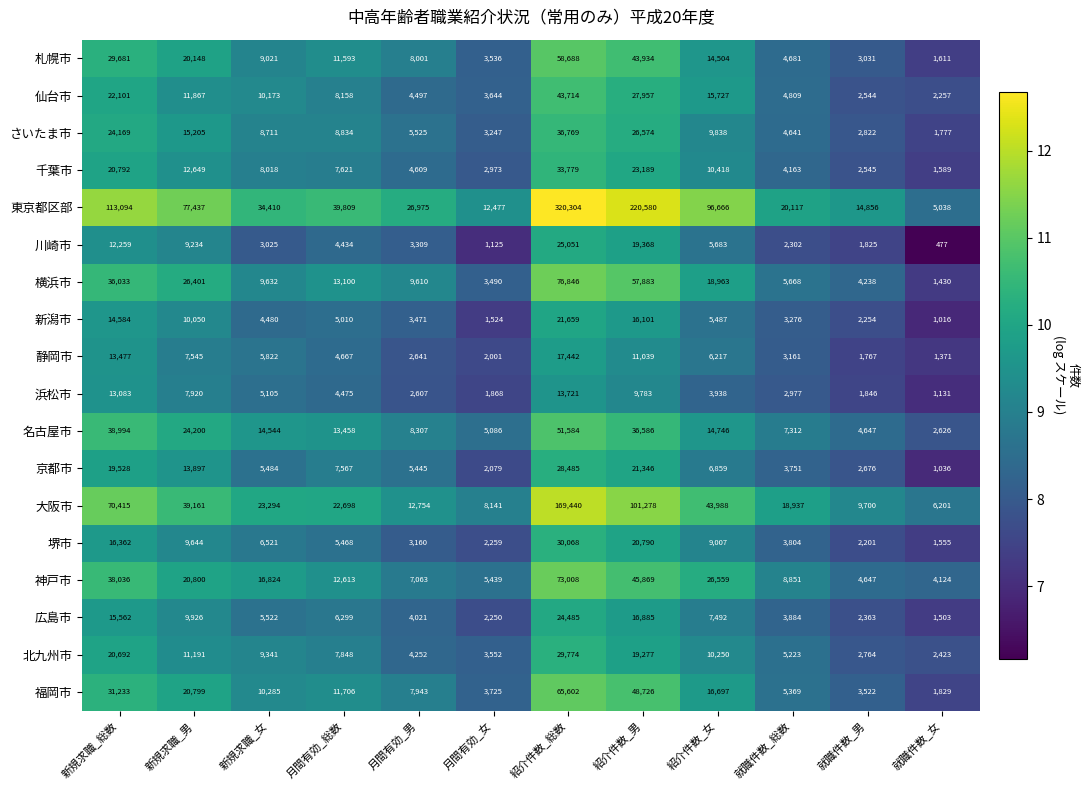

True or false: 堺市 has a value of 5468 at 月間有効_総数.

True